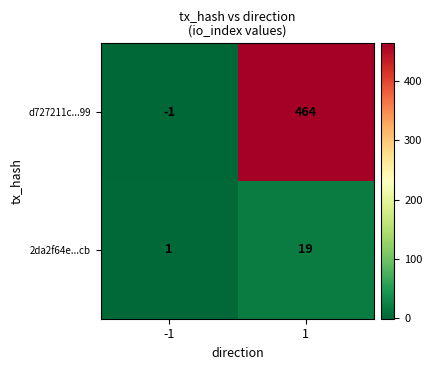

How many data points does each series have?

2